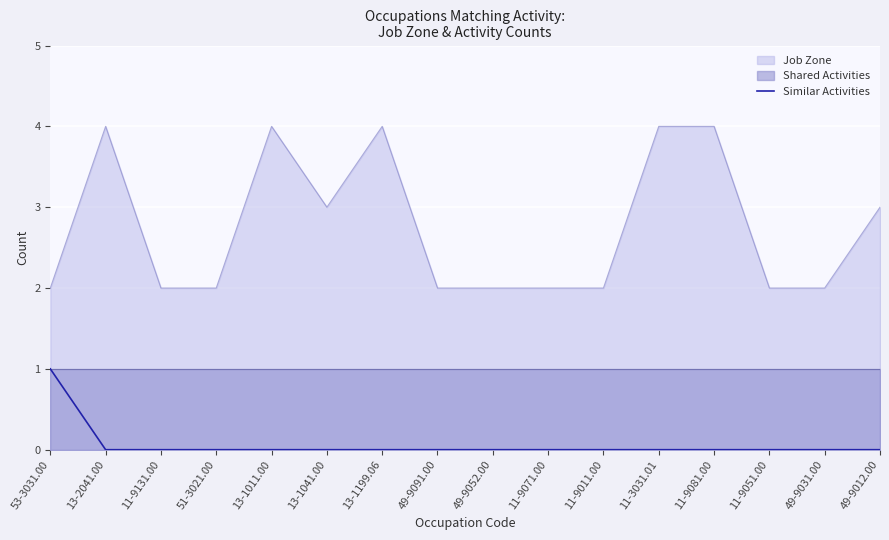

The Job Zone series shows 1 at 49-9091.00. True or false?

False